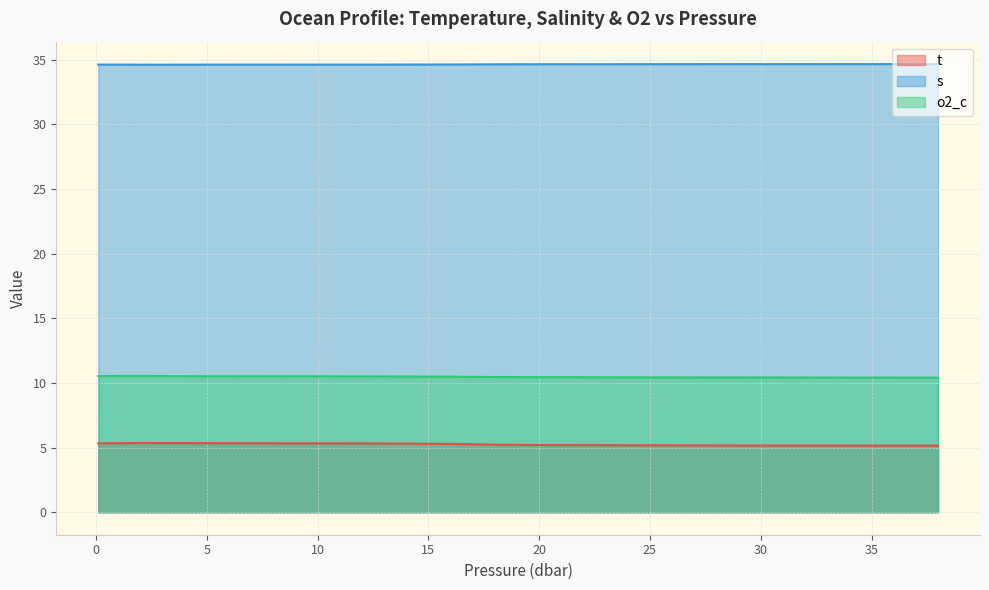

Which series has the largest range (max minus min)?

t